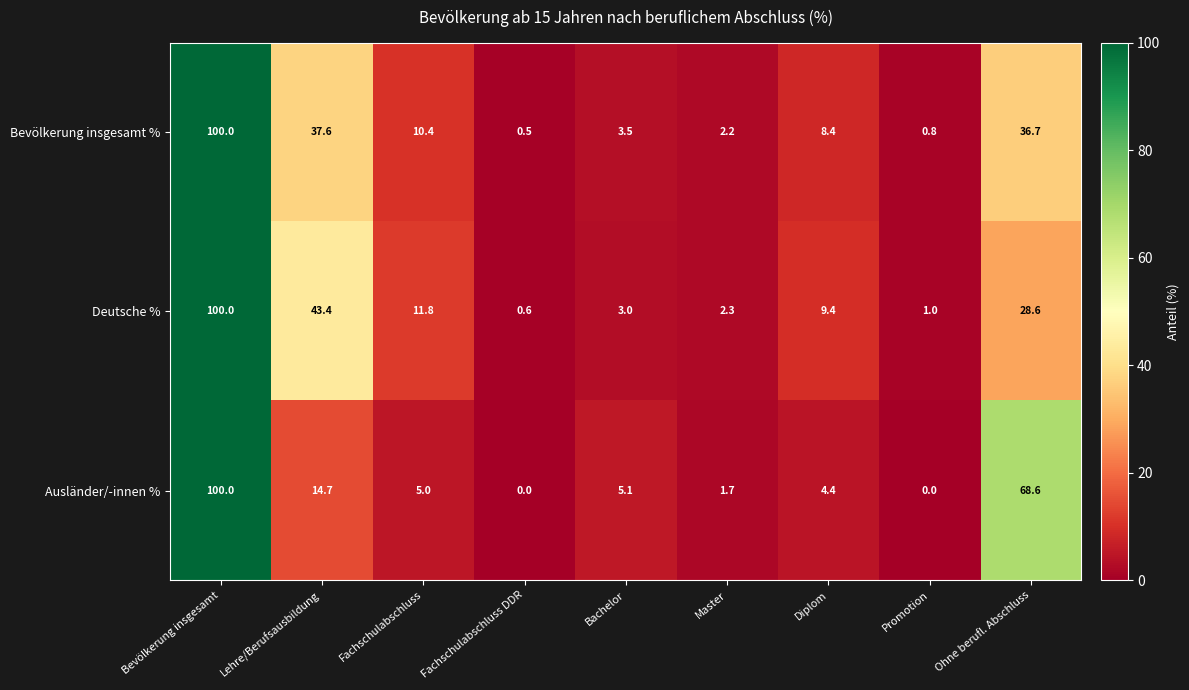

Which series has the largest range (max minus min)?

Ausländer/-innen %